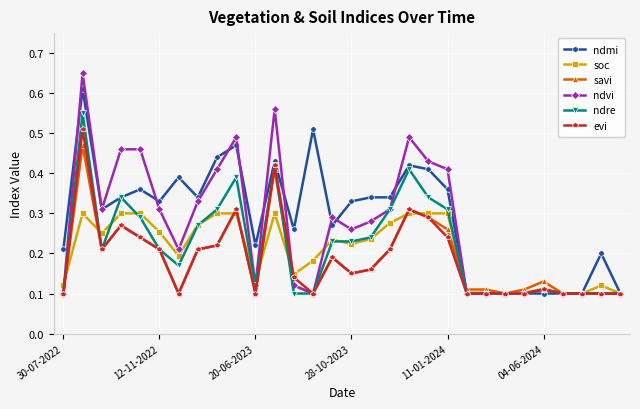

At how many categories does at least one series exceed 0?

30